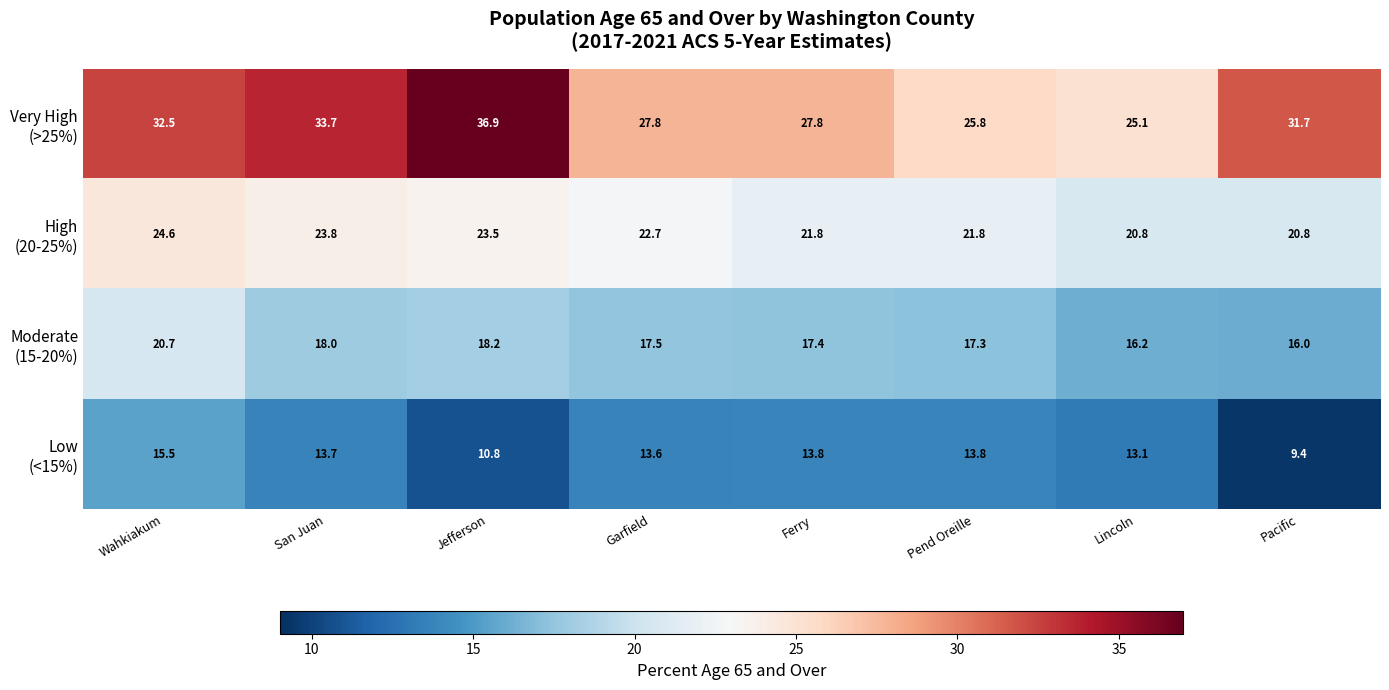

What is the greatest value displayed?

36.9